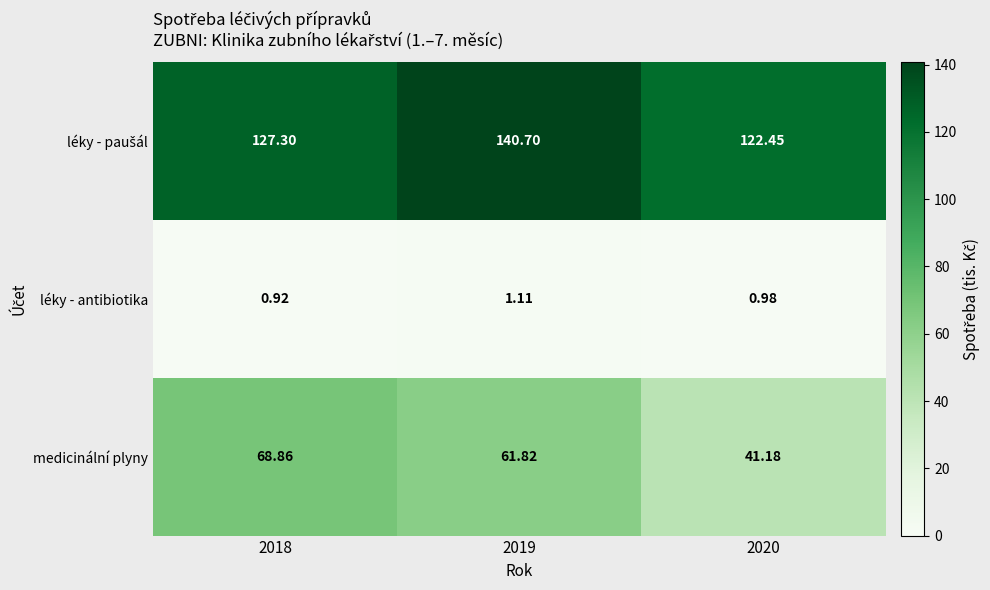

Which series has the widest spread of values?

medicinální plyny